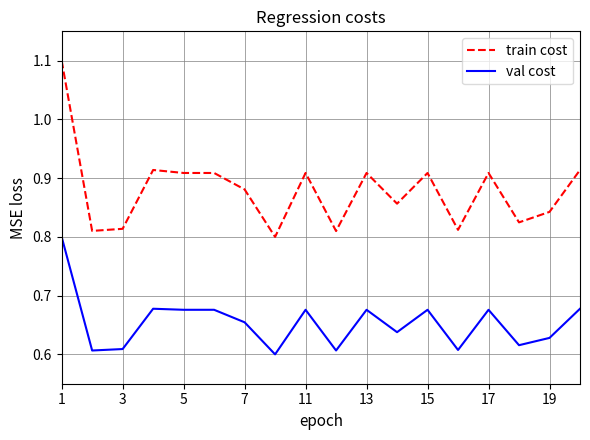

True or false: train cost and val cost intersect in this chart.

False